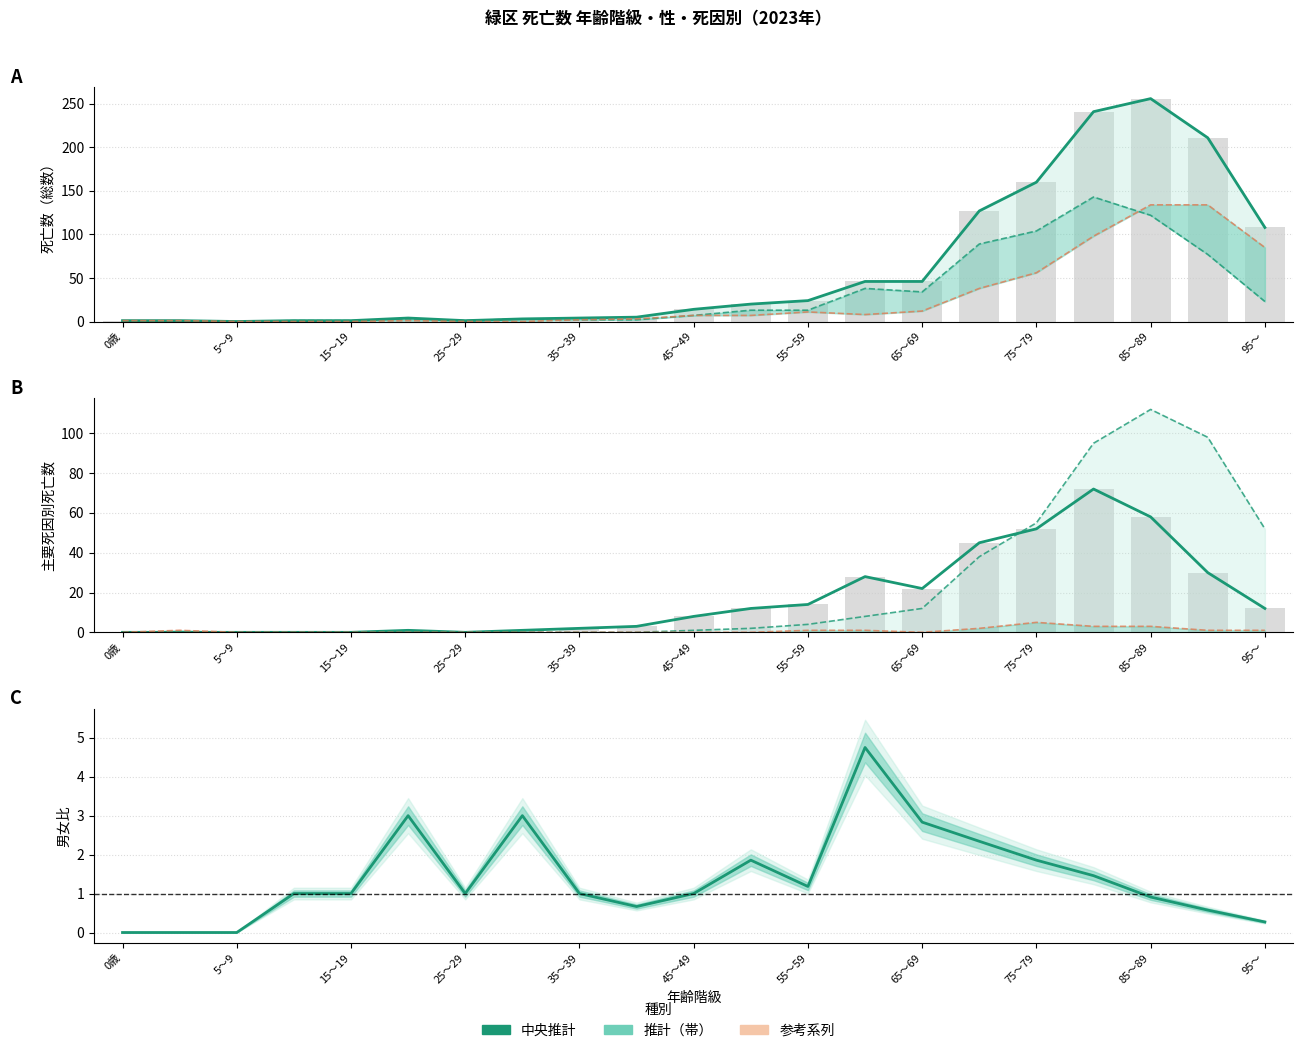

Which series has the largest range (max minus min)?

総数